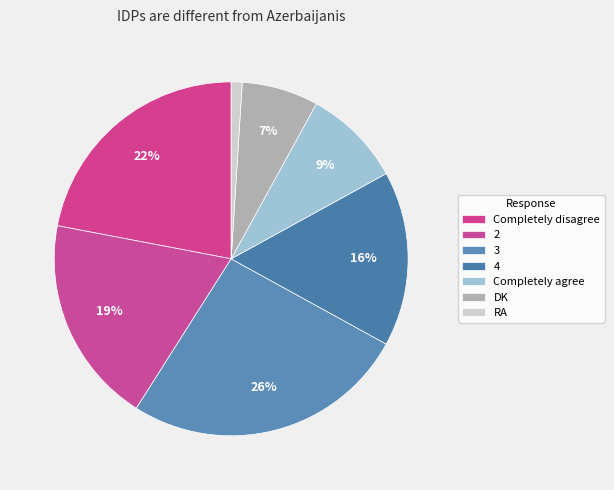

Which category has the biggest portion of the pie?

3